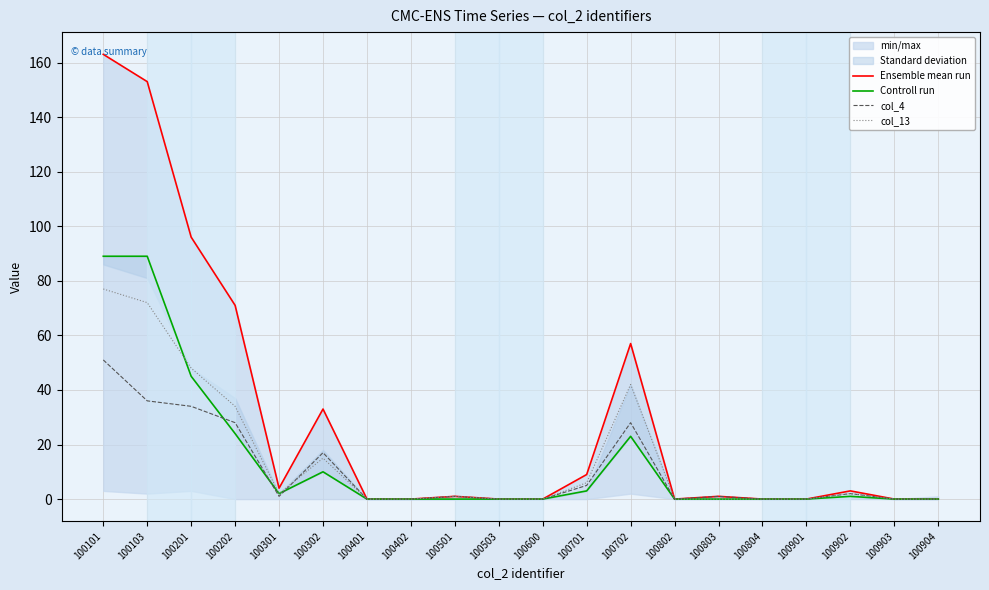

What is the difference between the Ensemble mean run values at 100702 and 100902?

54